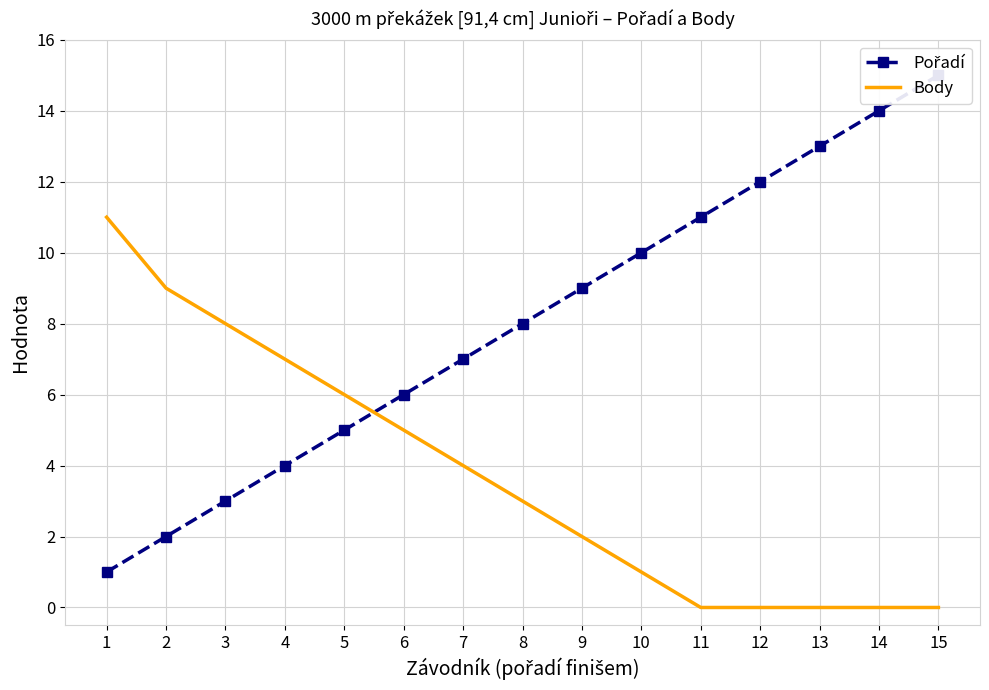

True or false: Body has more than 0 points higher than both neighbors.

False